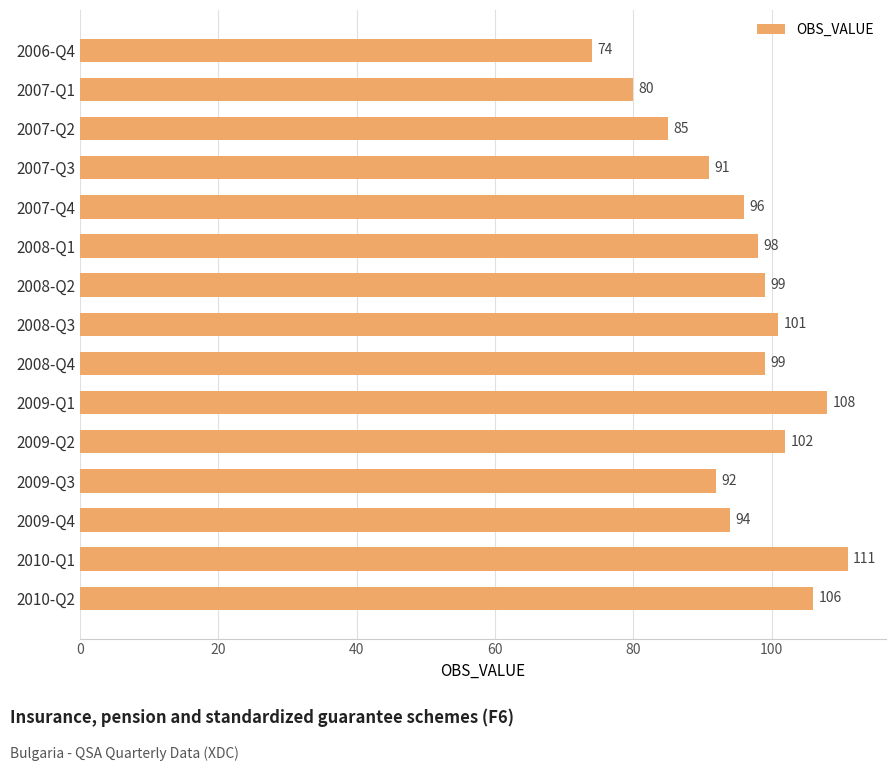

How many data points does each series have?

15